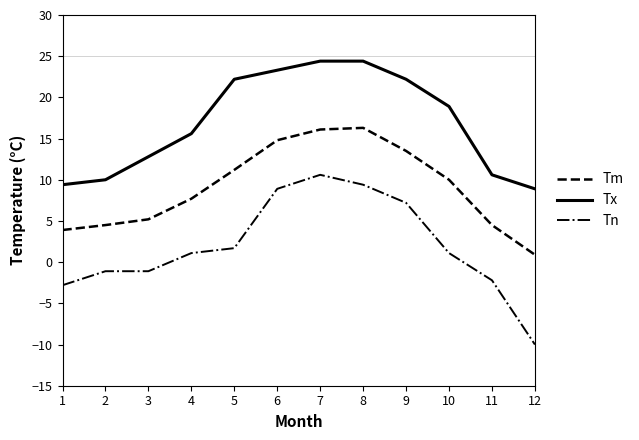

What is the difference between the highest and lowest values at 10?

17.8